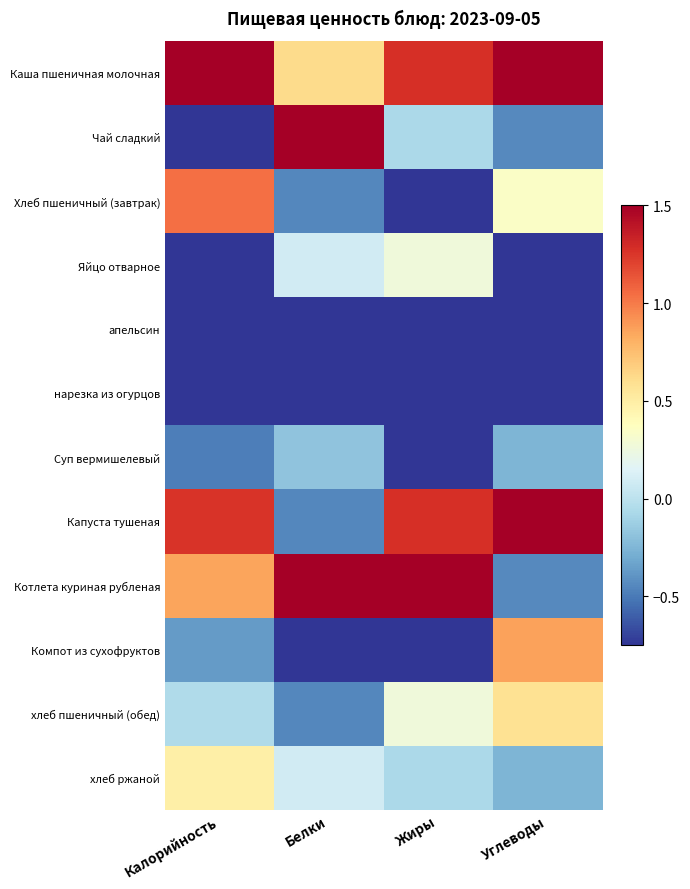

Between Калорийность and Белки, which series saw the biggest shift?

Чай сладкий